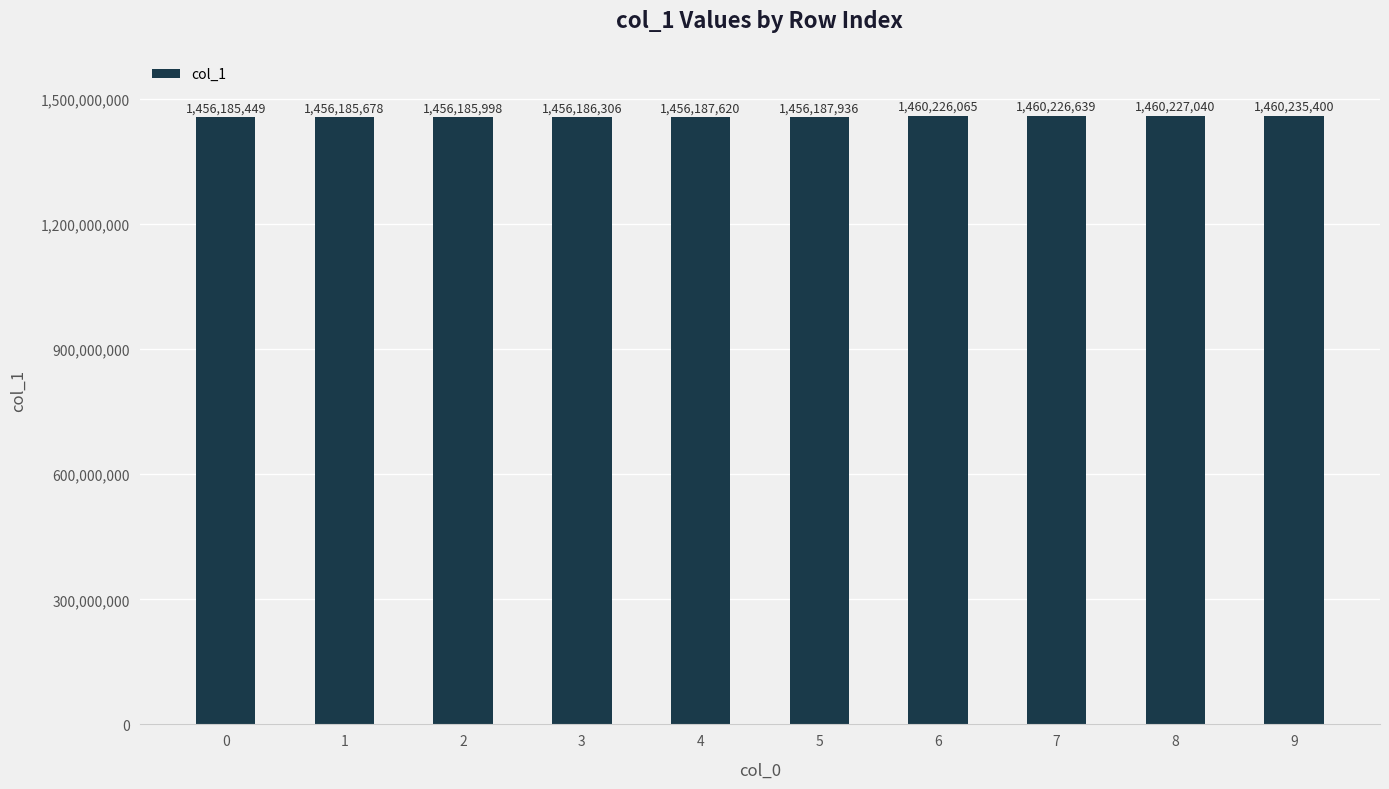

What is the approximate value at 0, to the nearest 100?

1456185400